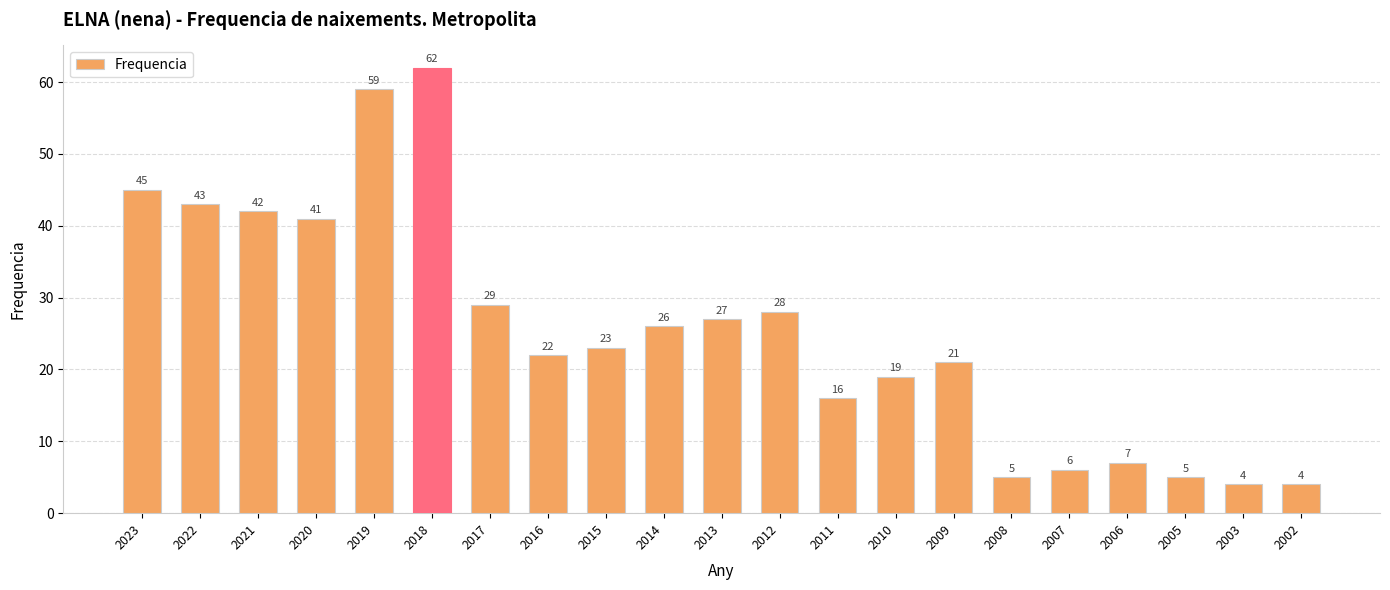

How many values are below 23?

10